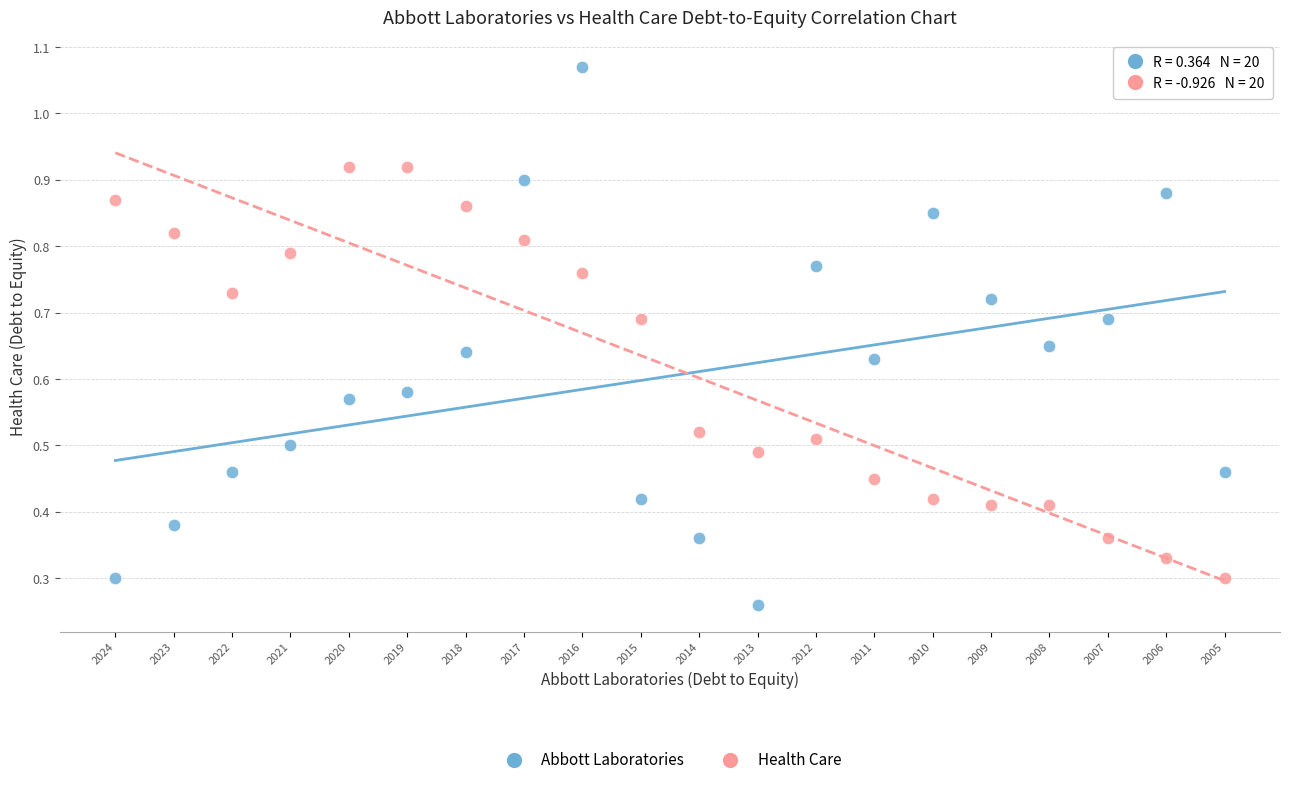

Which series reaches the minimum Y coordinate?

Abbott Laboratories